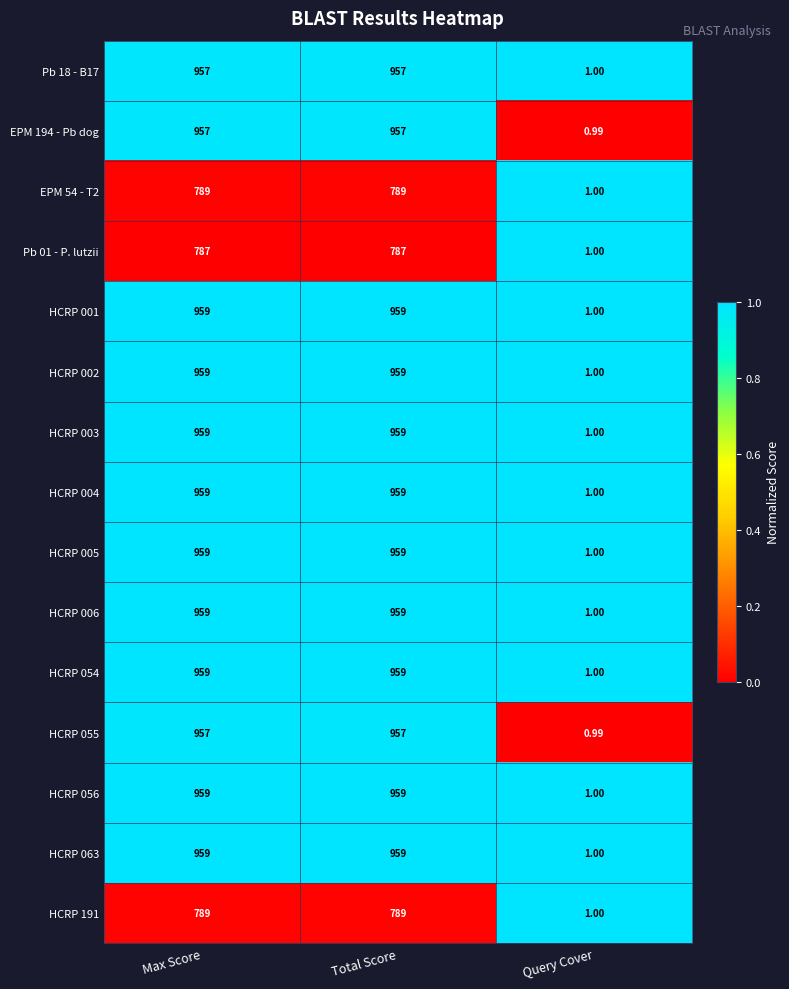

At which category does the chart reach its minimum across all series?

Query Cover